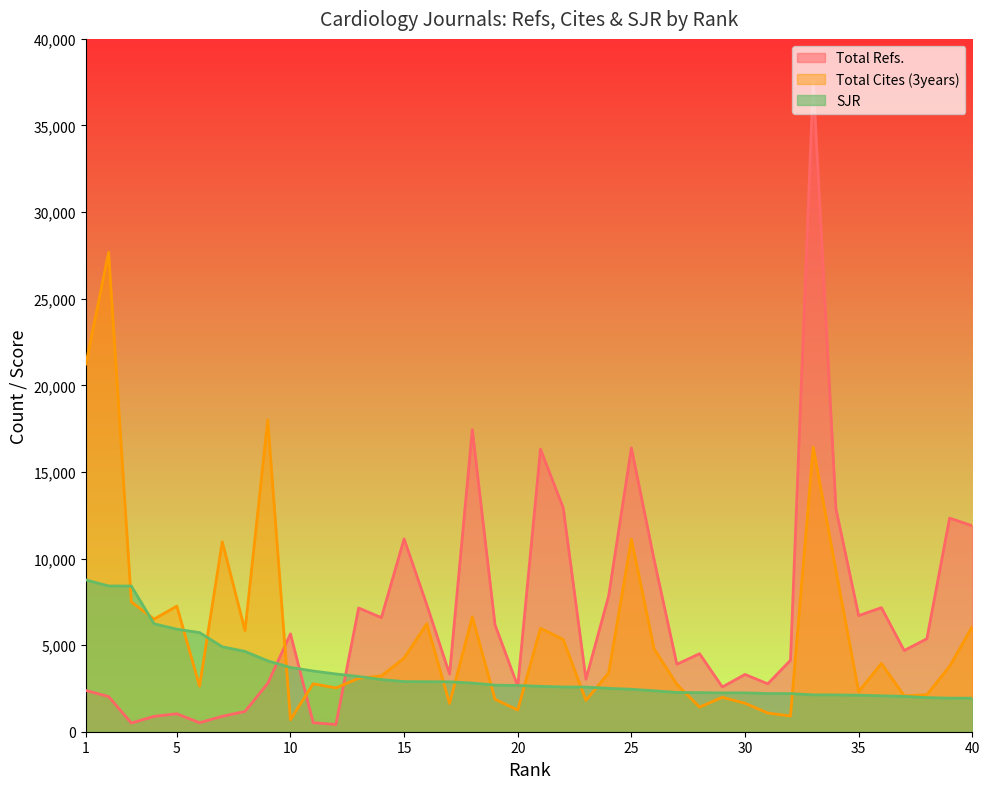

What is the value of the Total Cites (3years) point at the 37th from the left?

2076